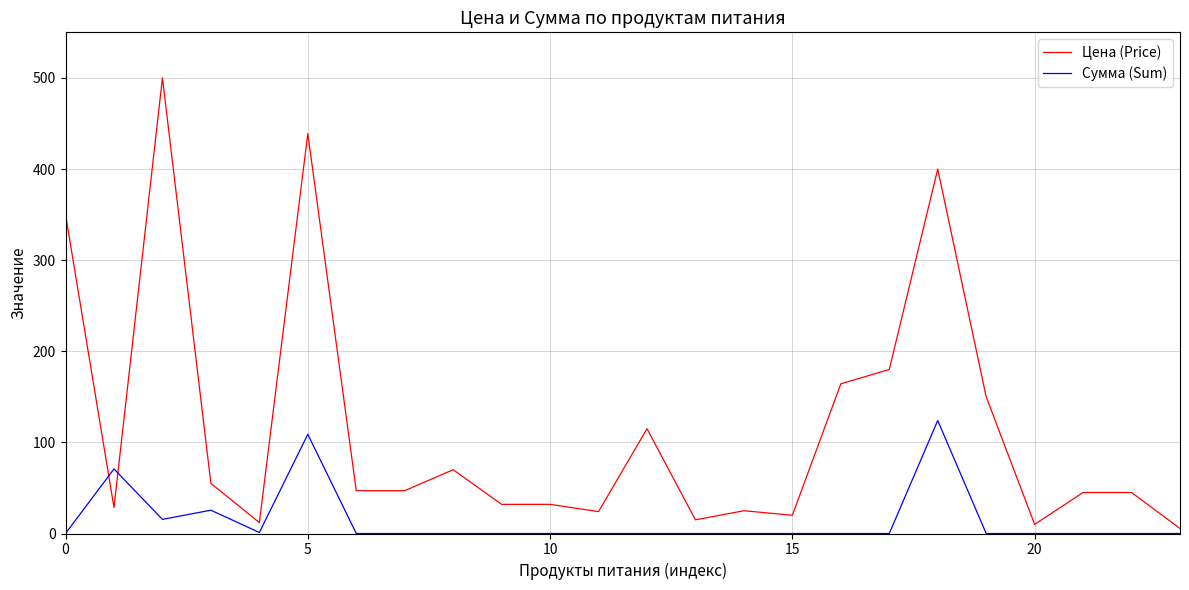

How many lines are shown in the chart?

2